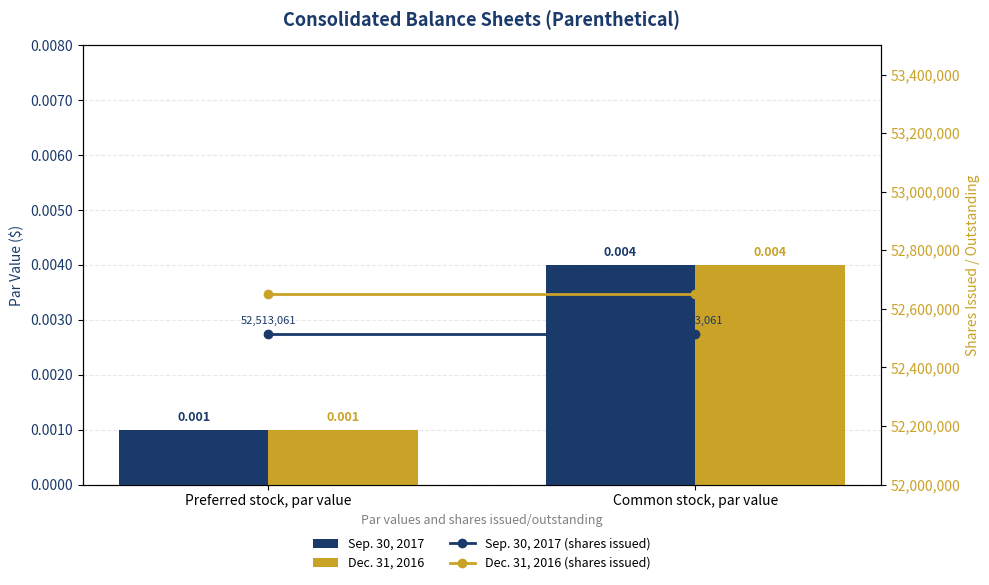

Reading right to left, transcribe all the data shown in this chart.

Sep. 30, 2017: 0.0	0.0
Dec. 31, 2016: 0.0	0.0
Sep. 30, 2017 (shares issued): 52513061.0	52513061.0
Dec. 31, 2016 (shares issued): 52651448.0	52651448.0